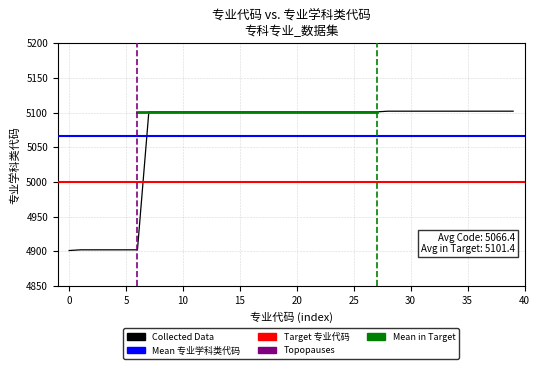

What is the difference between the maximum and minimum values?

201